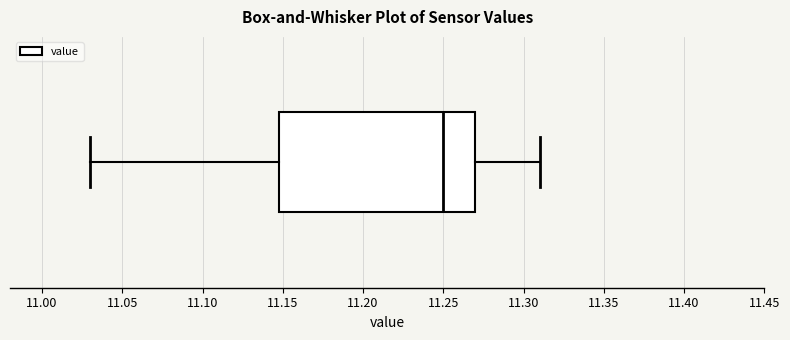

Transcribe this box plot: give where the median line is, the range the box spans, and where the two whiskers end, as read against the x-axis. The values are not printed on the chart, so give them approximately, as read against the axis.

median 11.25, box 11.15 to 11.27, whiskers 11.03 to 11.31